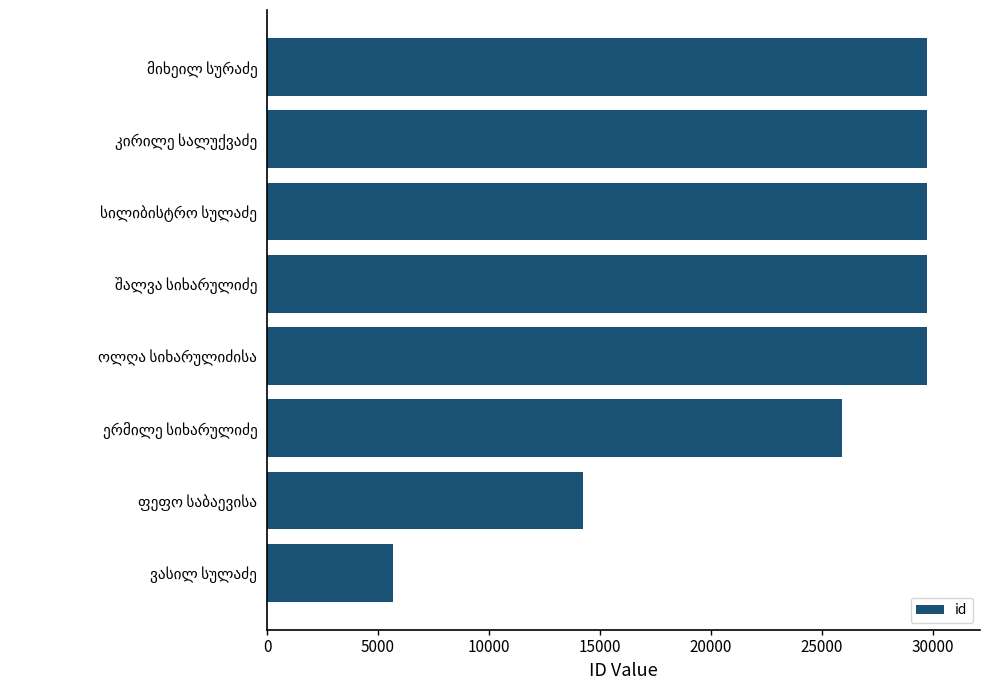

What is the minimum value shown in the chart?

5670